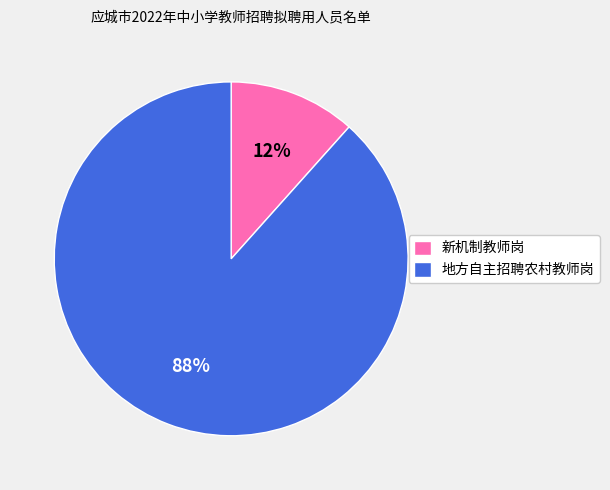

Does any single category account for the majority?

Yes